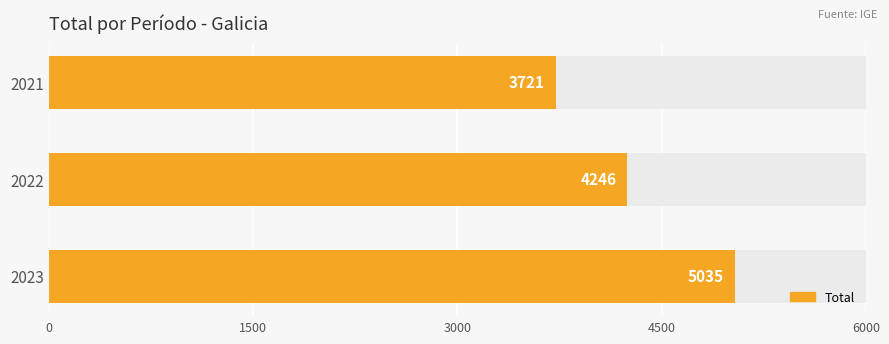

The value at 2023 is 7638. True or false?

False